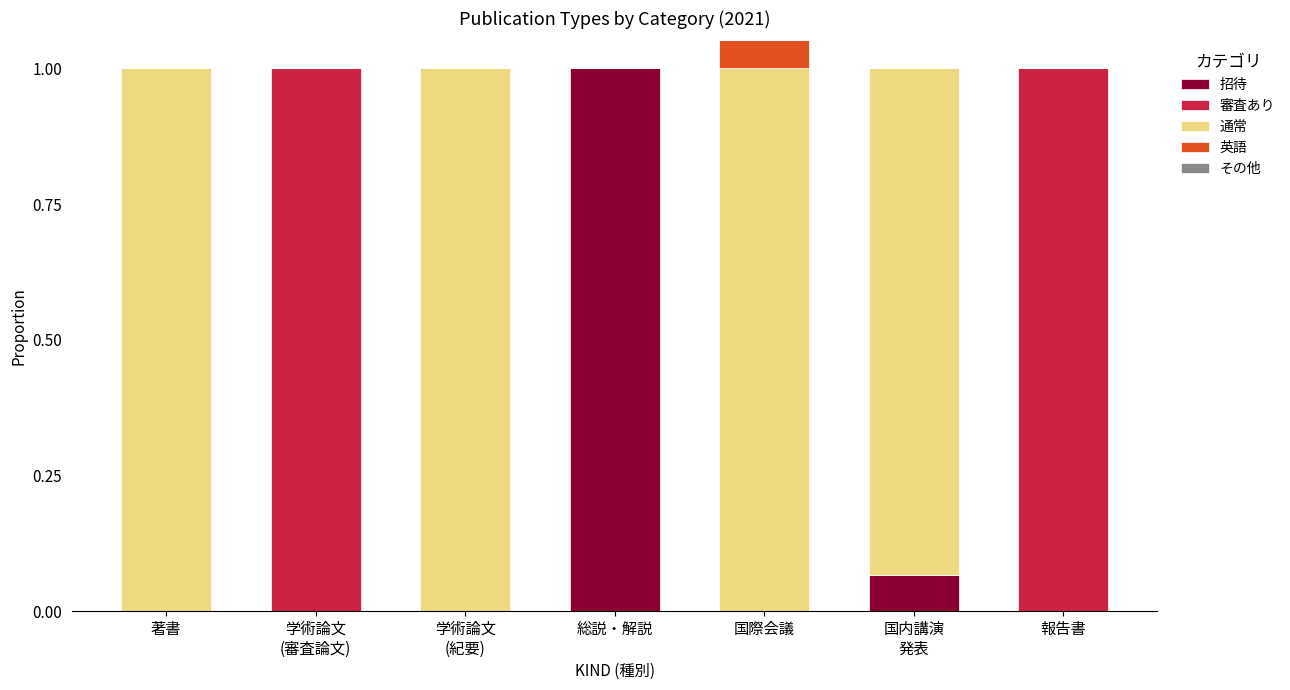

Which has a higher value, 著書 or 報告書?

著書